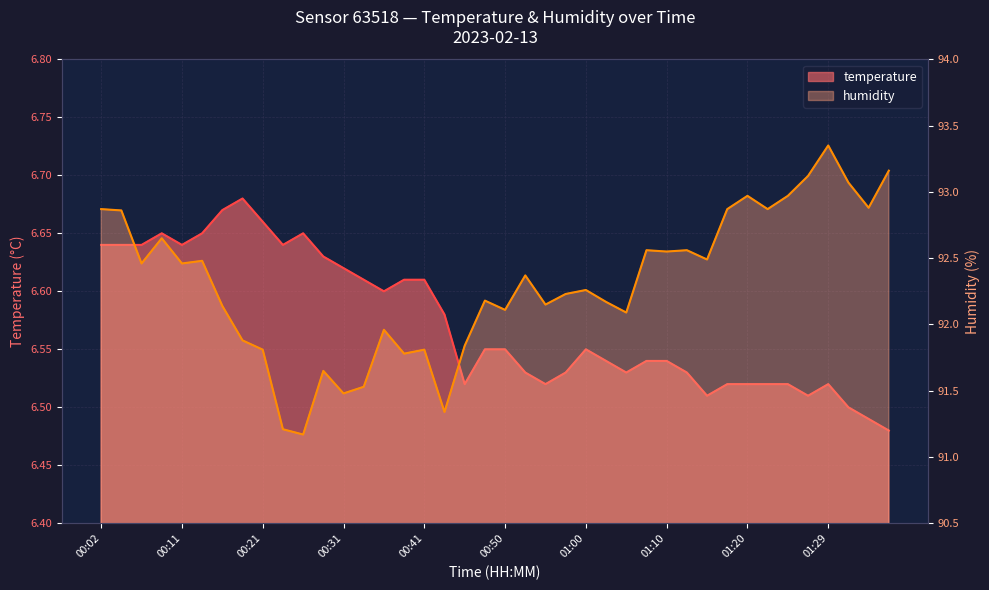

True or false: temperature and humidity cross at least once.

False